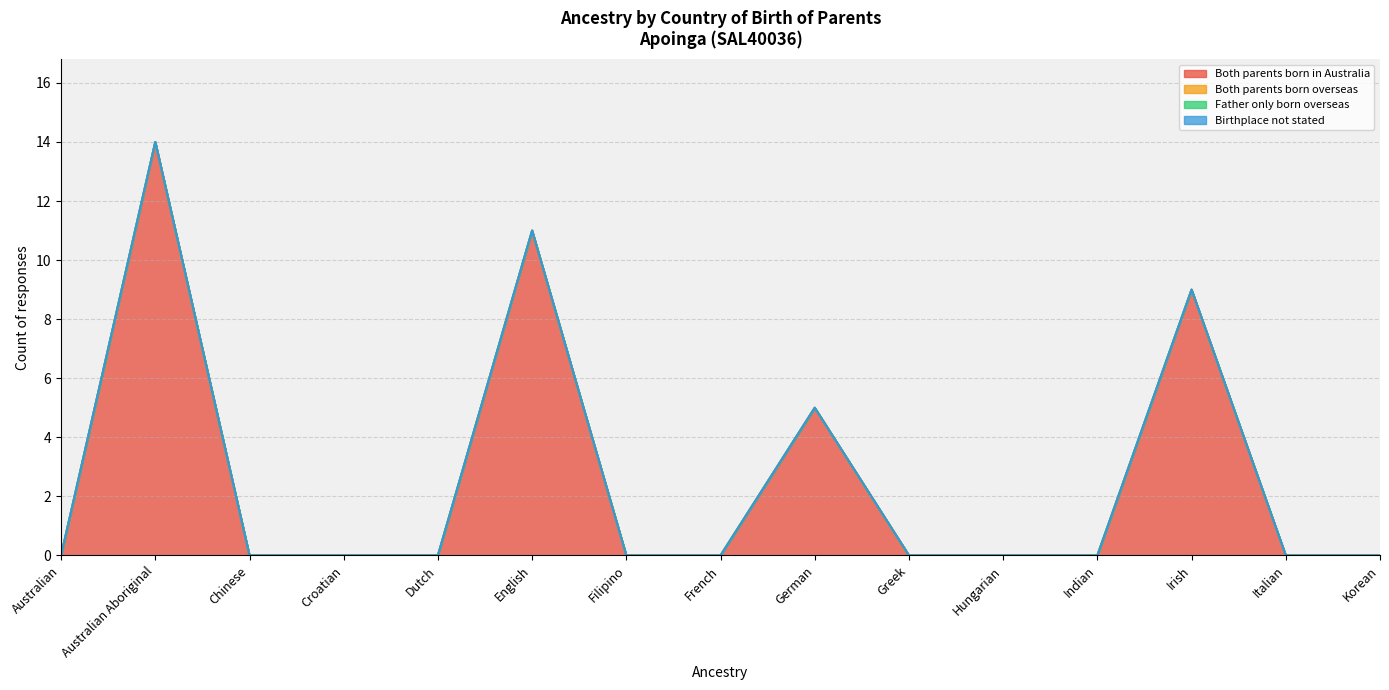

What is the total value across all series at Australian Aboriginal?

14